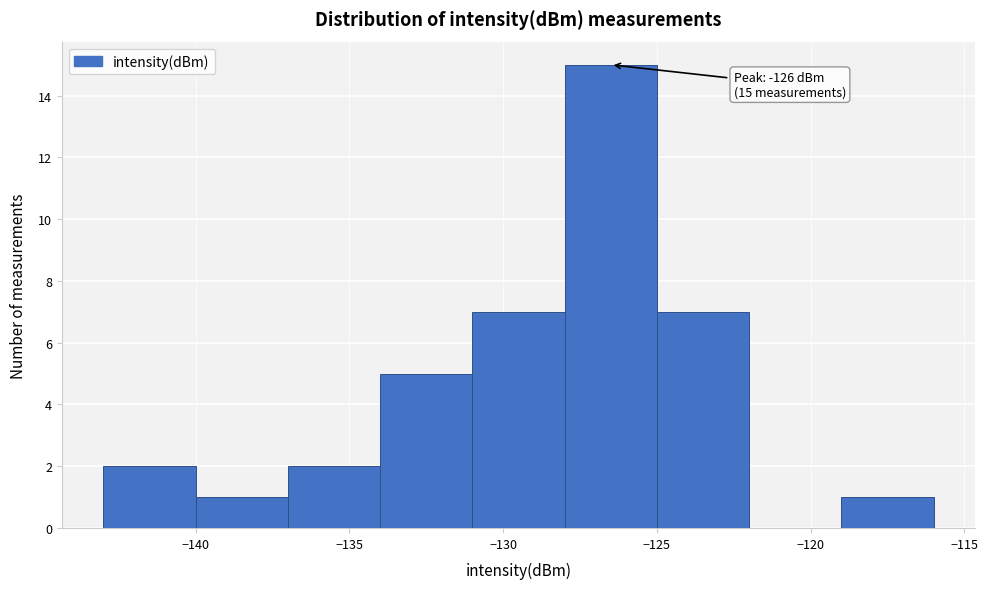

Over which range of the x-axis is the bar tallest?

-128 to -125